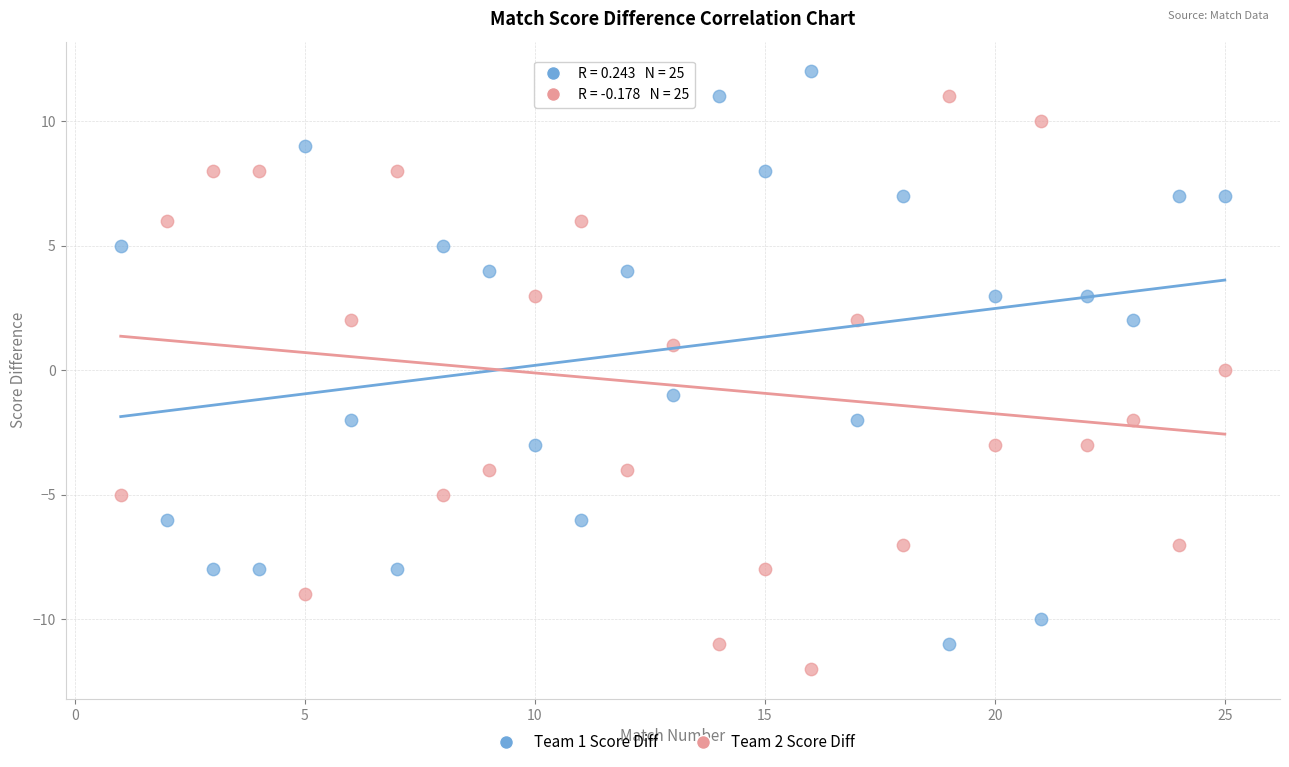

Across all data points, what is the range of X values (max minus min)?

24